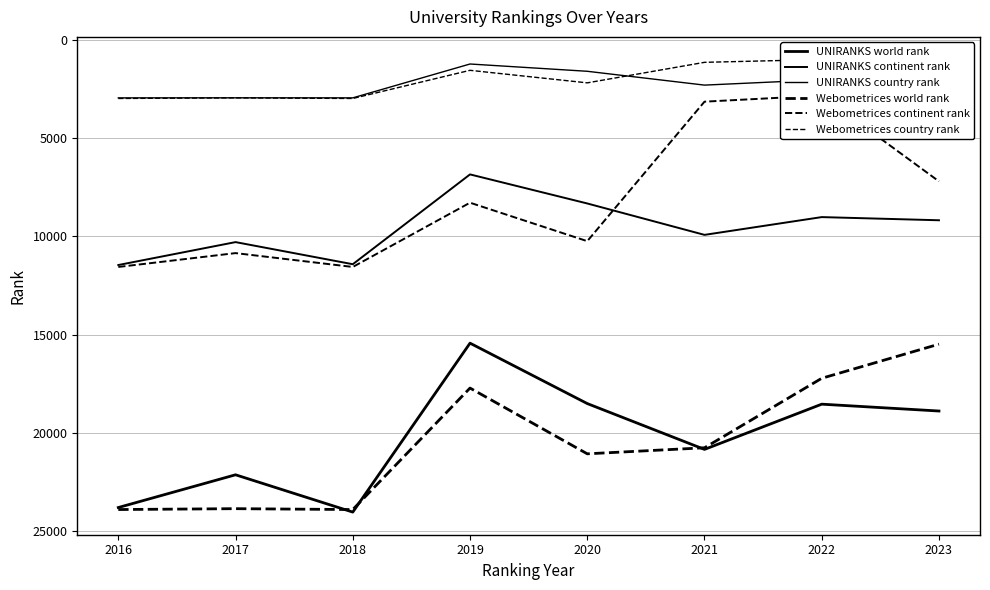

What is the average value of the UNIRANKS world rank series?

20259